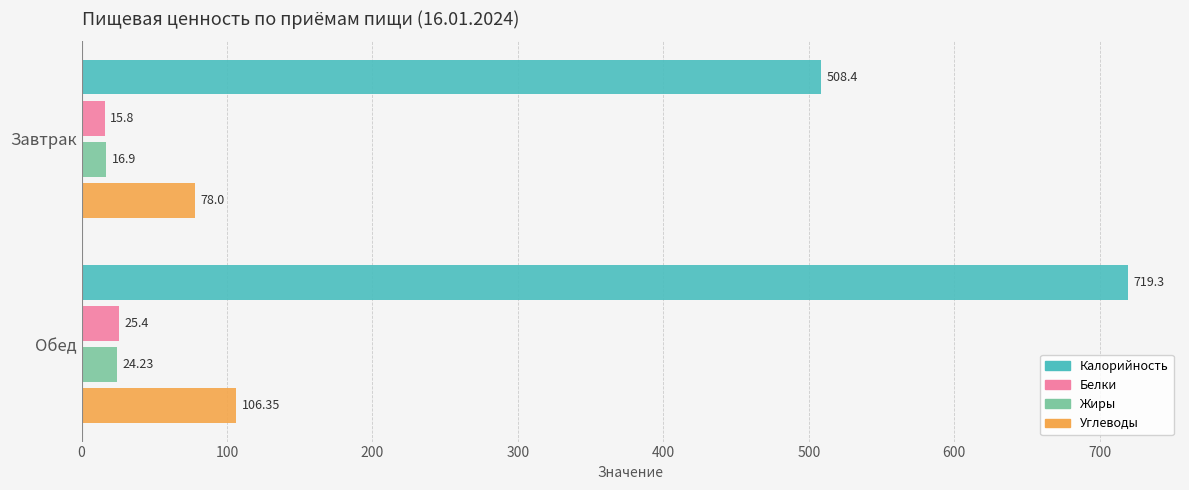

At how many categories does at least one series exceed 490?

2